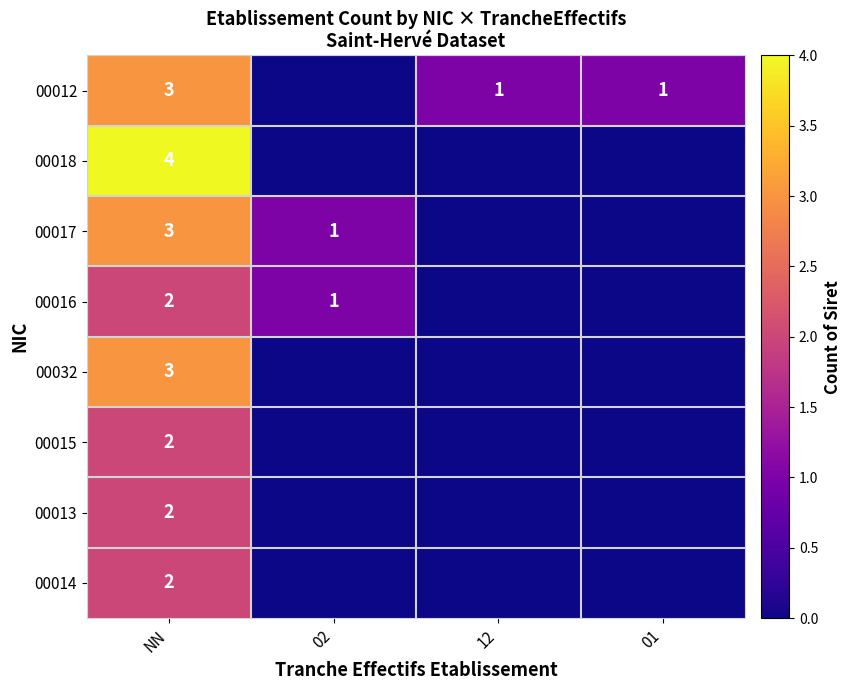

What is the difference between the highest and lowest values at 02?

1